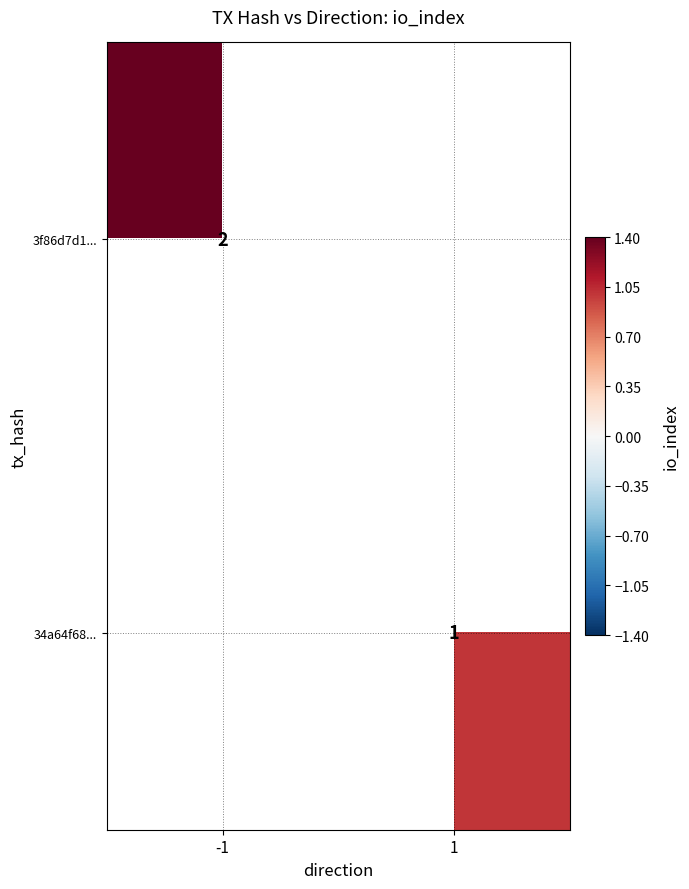

Is the value of 3f86d7d1... at -1 greater than the value of 34a64f68... at 1?

Yes